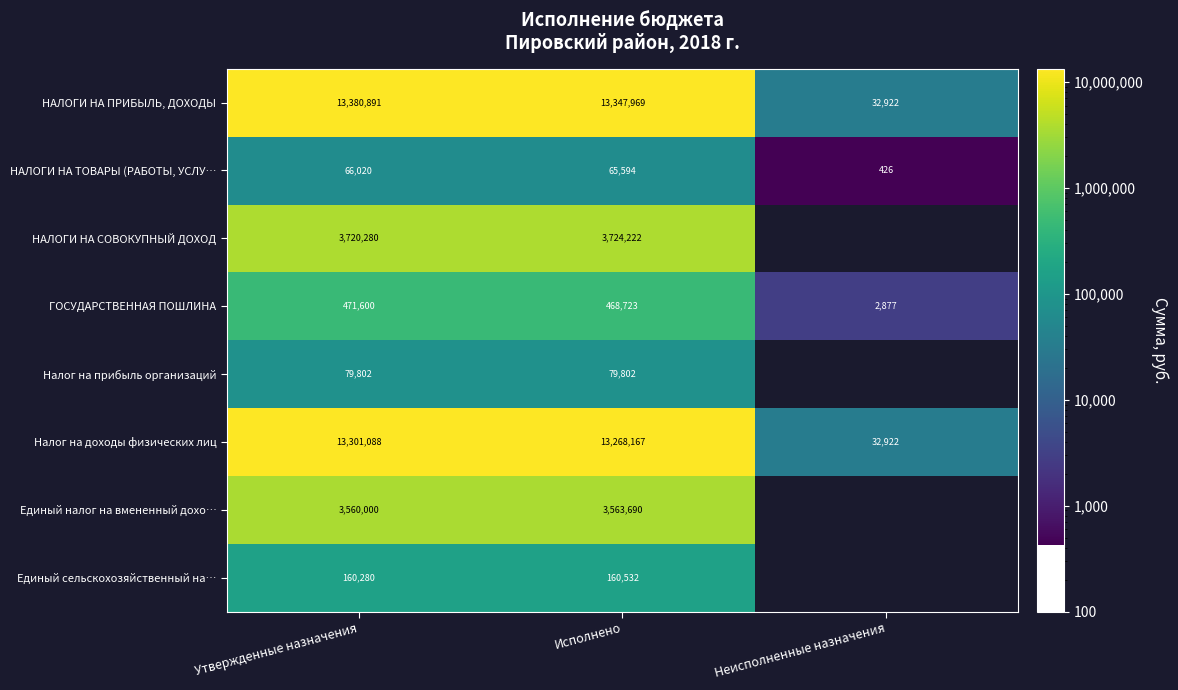

Between Утвержденные назначения and Исполнено, which series saw the biggest shift?

НАЛОГИ НА ПРИБЫЛЬ, ДОХОДЫ